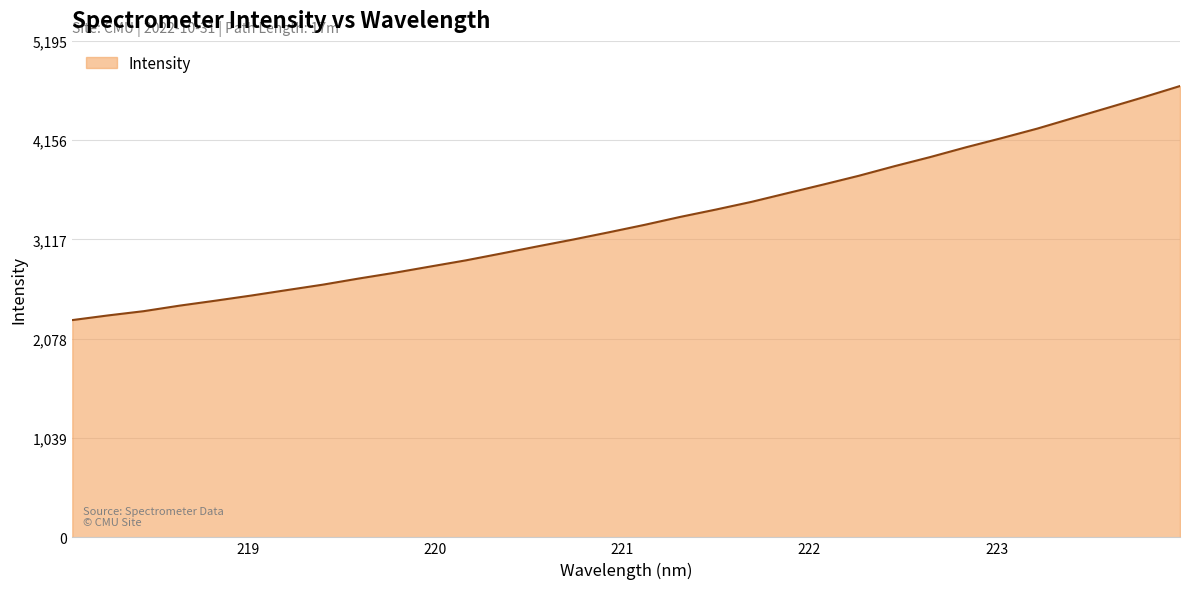

What is the minimum value shown in the chart?

2273.6